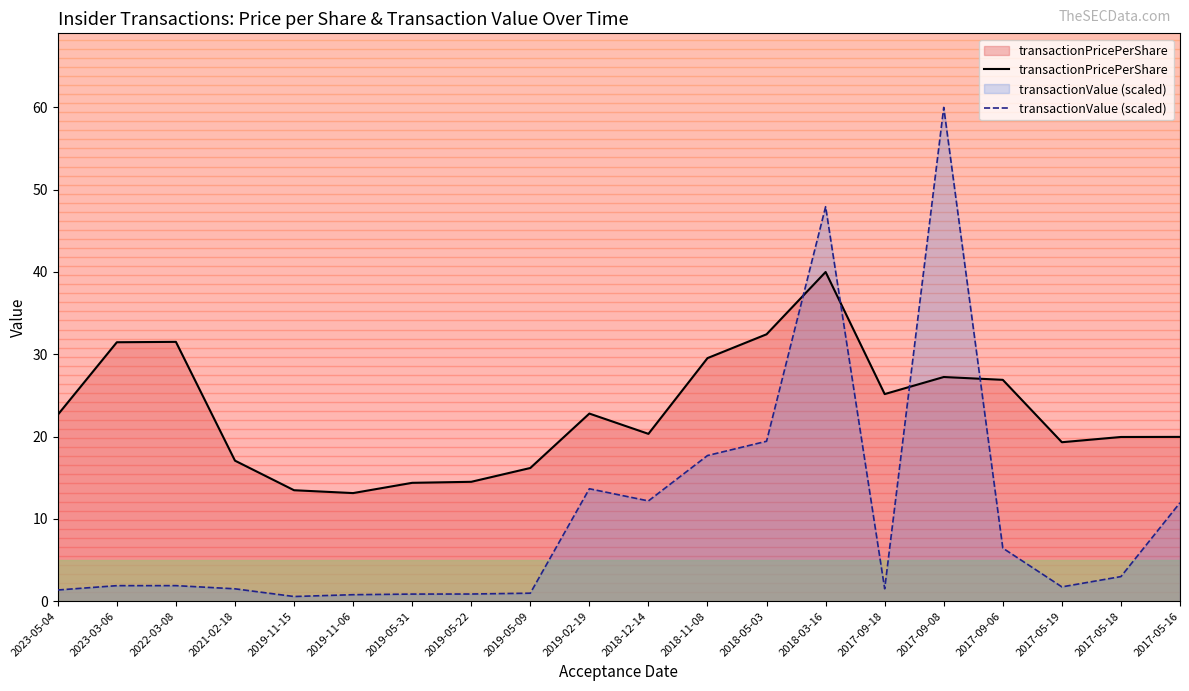

True or false: transactionValue (scaled) has a value of 0.9 at 2023-05-04.

False